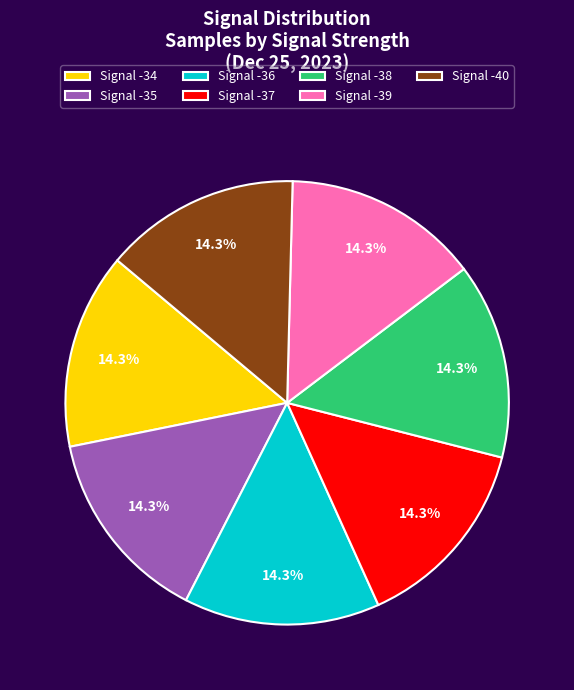

Does Signal -35 account for over 50% of the chart?

No